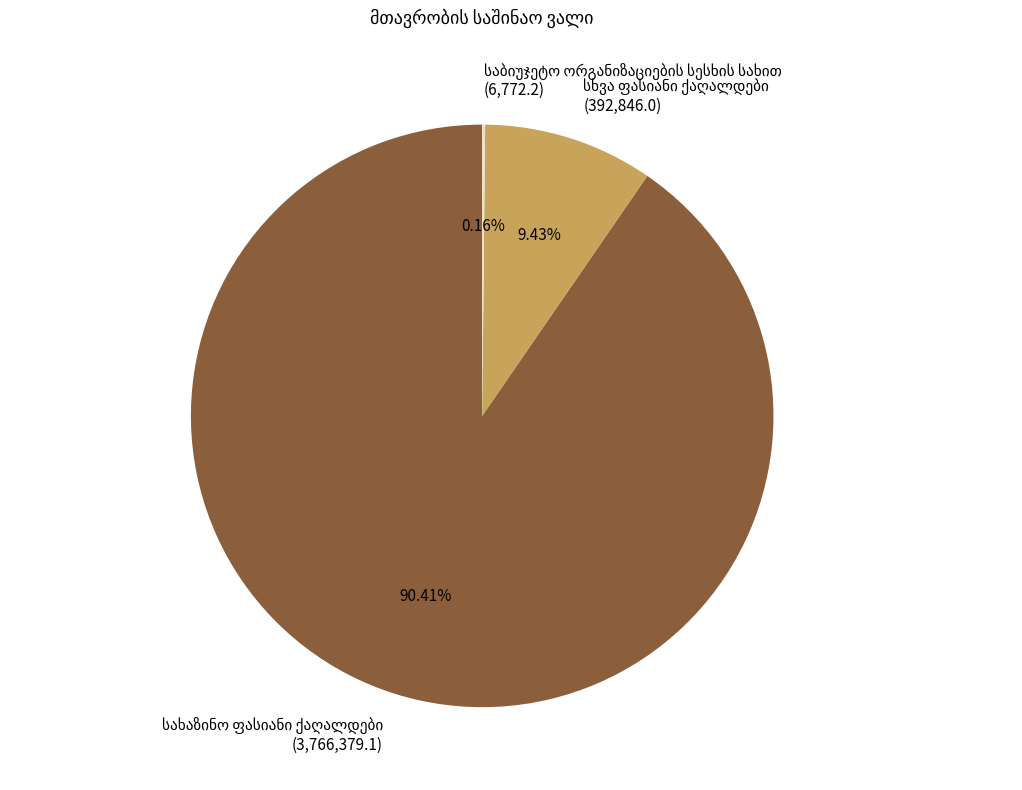

Is there a majority slice in this chart?

Yes